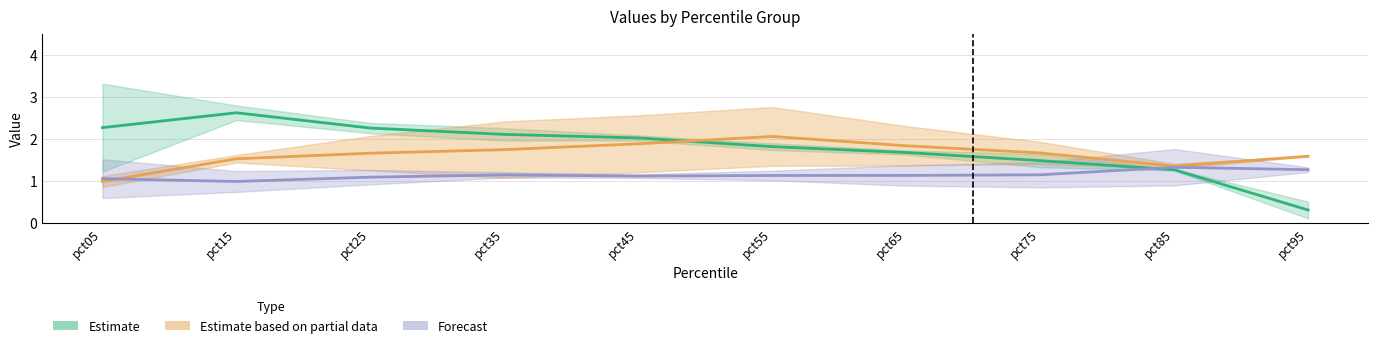

Does the chart display data point markers on the line(s)?

No